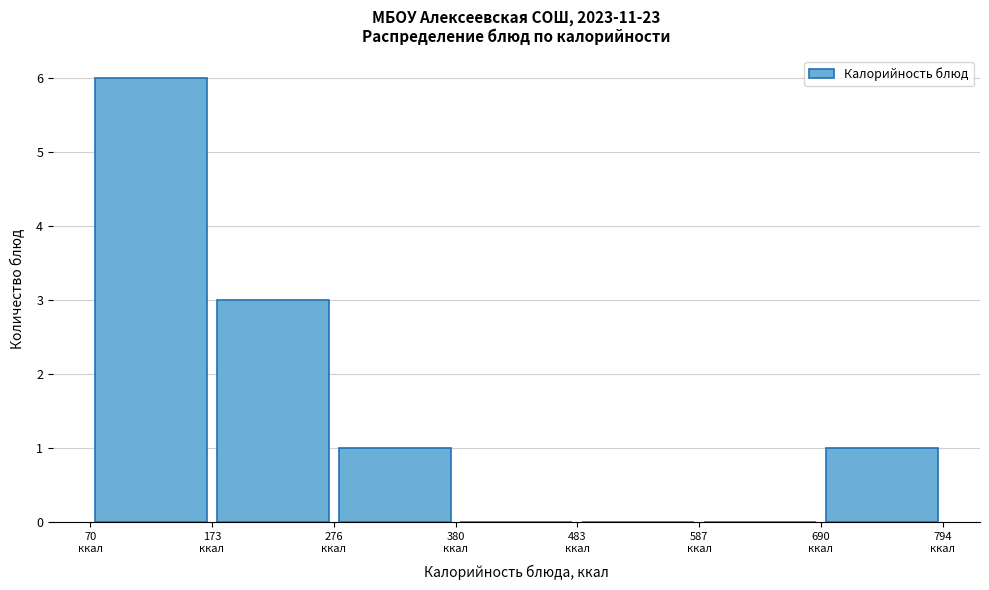

Reading left to right, list every bar in this chart as the range it spans on the x-axis followed by its height. Neither the bar edges nor the heights are printed on the chart, so give them approximately, as read against the axes.

80 to 180: 6
180 to 280: 3
280 to 380: 1
380 to 480: 0
480 to 580: 0
580 to 700: 0
700 to 800: 1